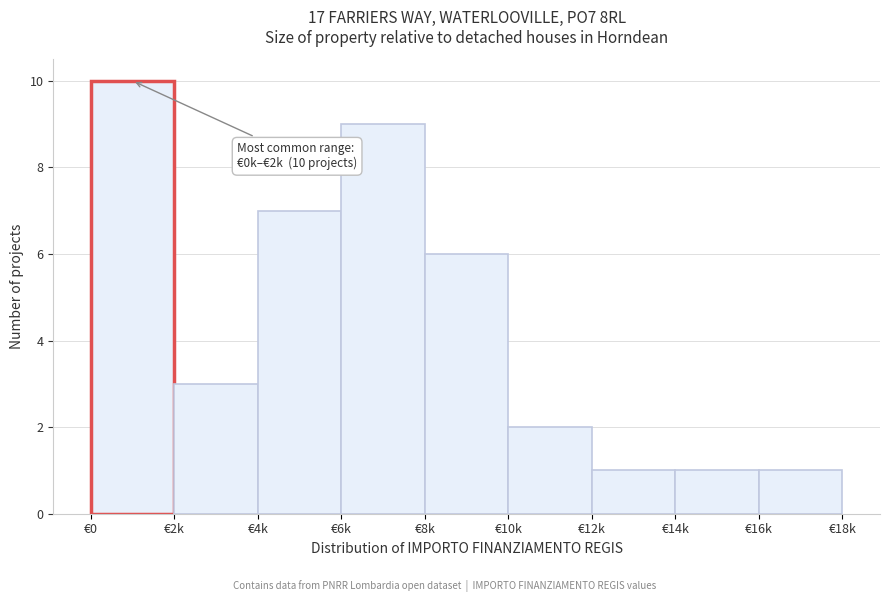

Reading left to right, what are all the values shown in this chart?

€0=10	€2k=3	€4k=7	€6k=9	€8k=6	€10k=2	€12k=1	€14k=1	€16k=1